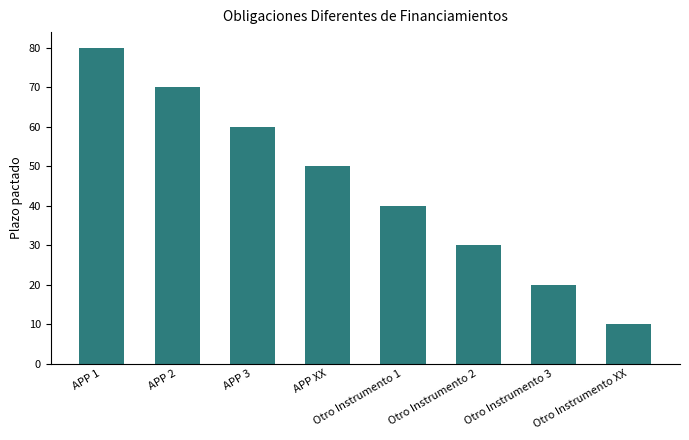

Read the value at APP 1.

80